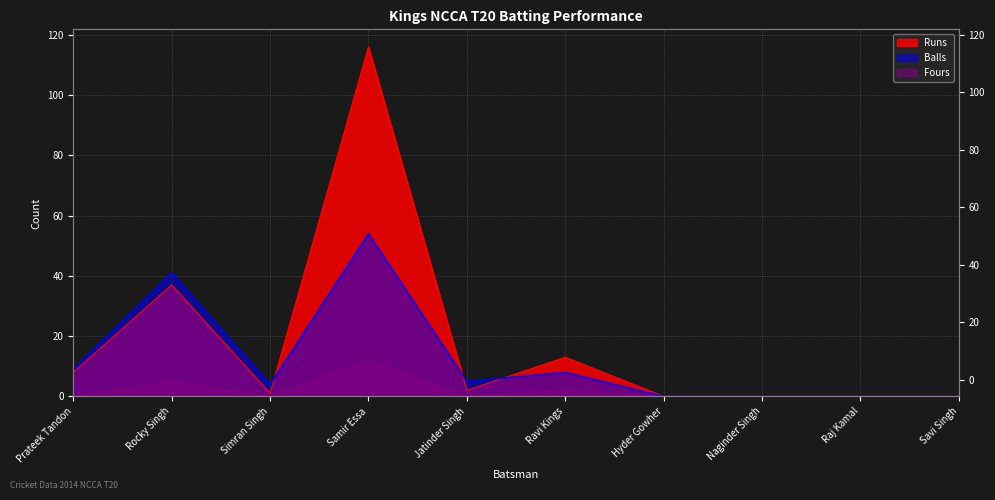

Rank the series at Rocky Singh from highest to lowest value.

Balls, Runs, Fours